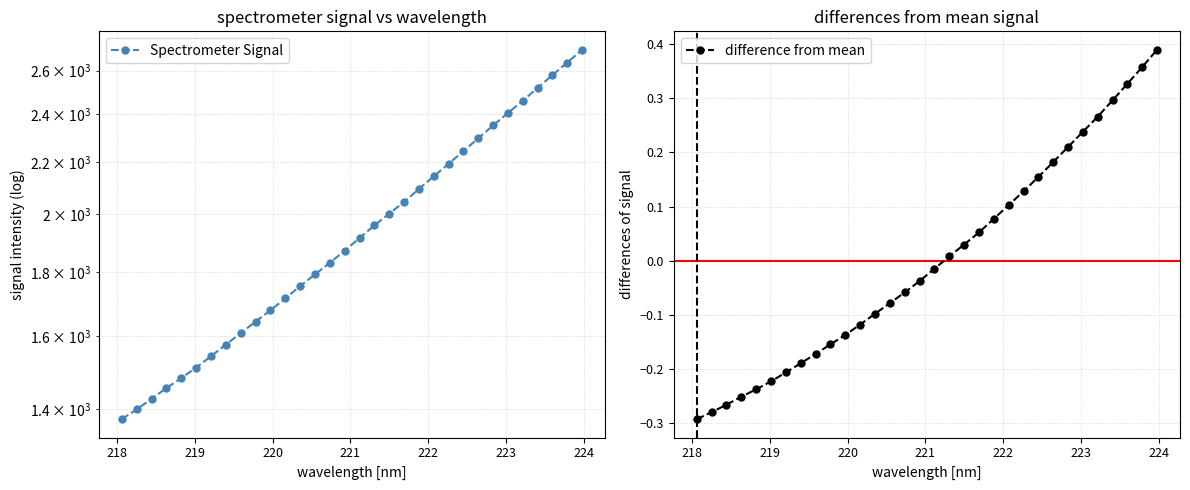

True or false: Spectrometer Signal and difference from mean intersect in this chart.

False